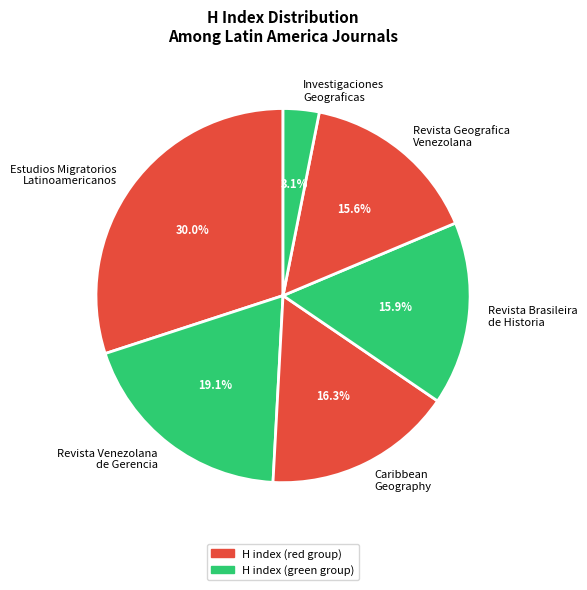

How much of the chart is everything except Revista Venezolana de Gerencia?

80.9%